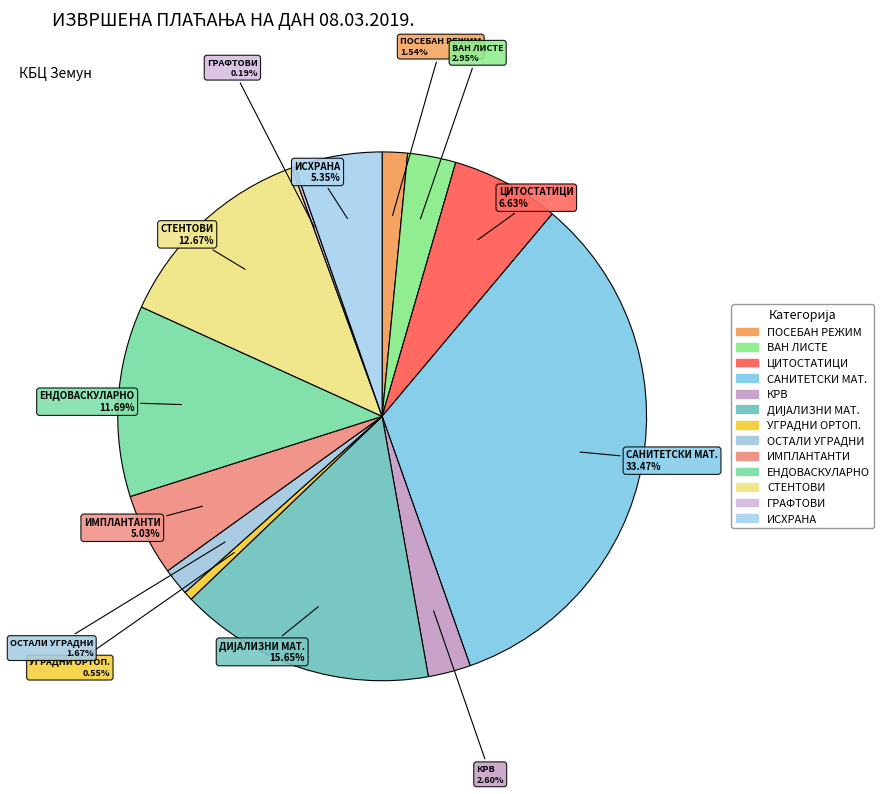

Does УГРАДНИ ОРТОП. account for over 50% of the chart?

No